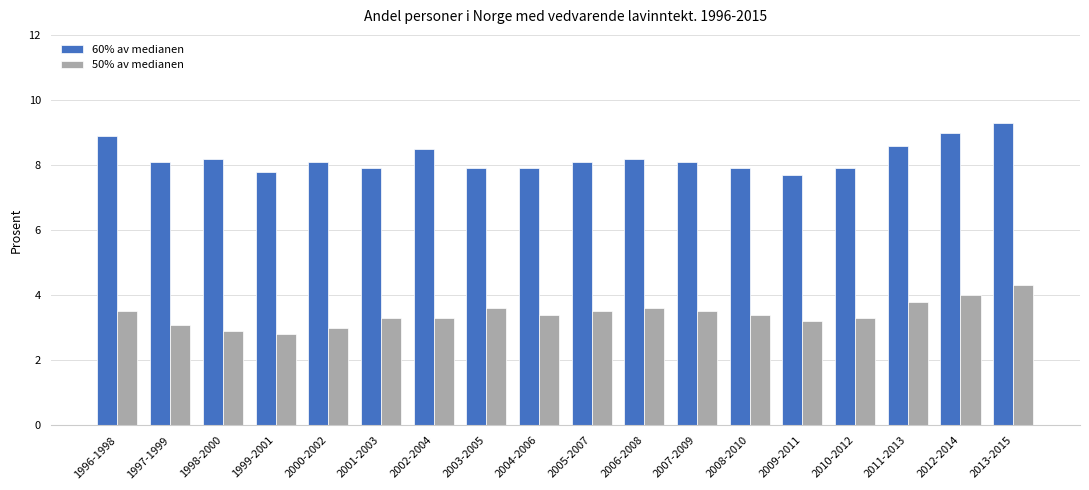

Rank the series by their maximum value, from highest to lowest.

60% av medianen, 50% av medianen